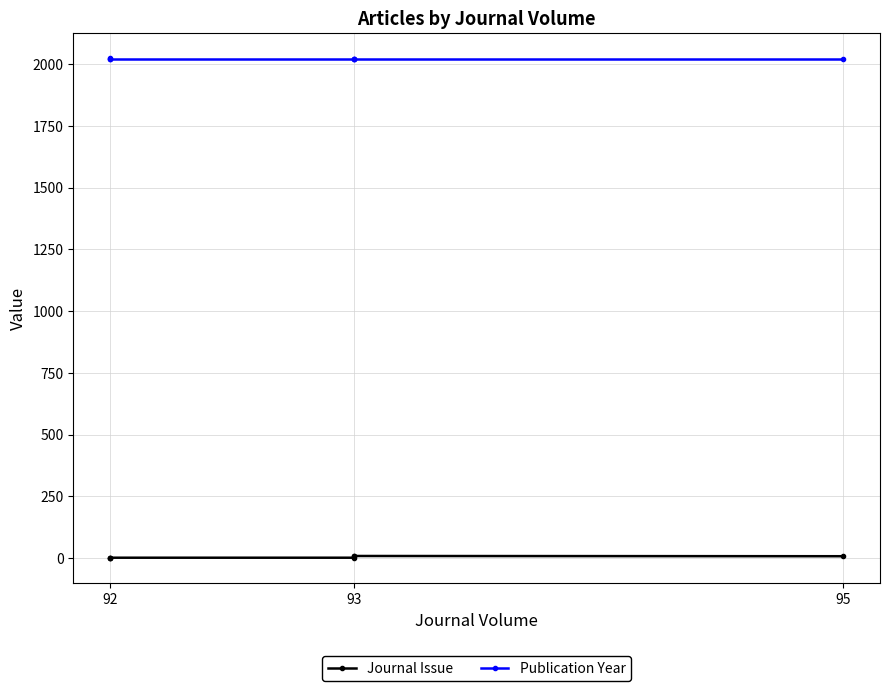

Reading left to right, extract all data points from this chart.

Journal Issue: 1	2	2	2	10	9	8
Publication Year: 2024	2022	2022	2022	2021	2021	2021